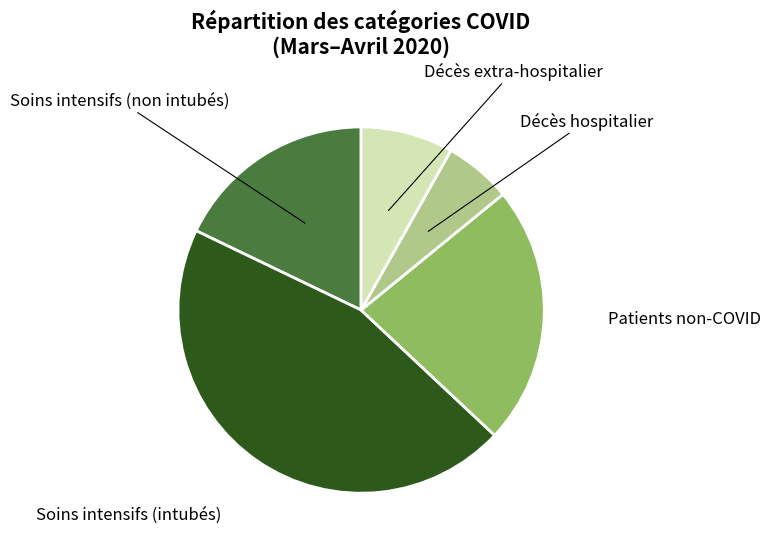

The Soins intensifs (non intubés) slice represents 18% of the pie. True or false?

True